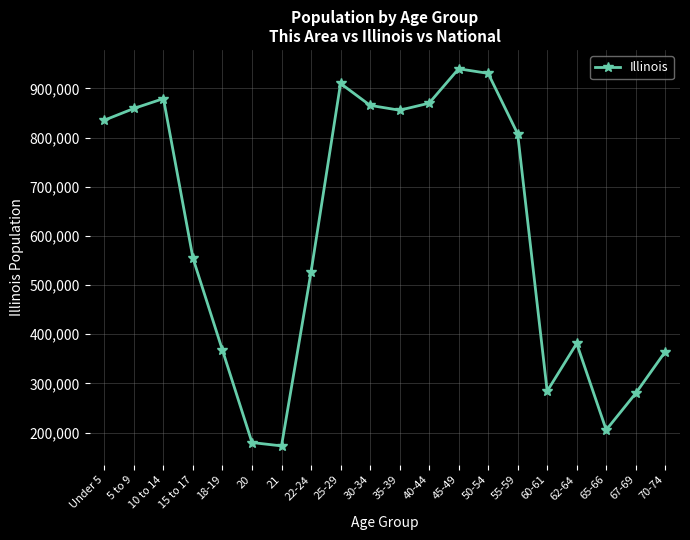

What is the value of the 17th point from the left?

381249